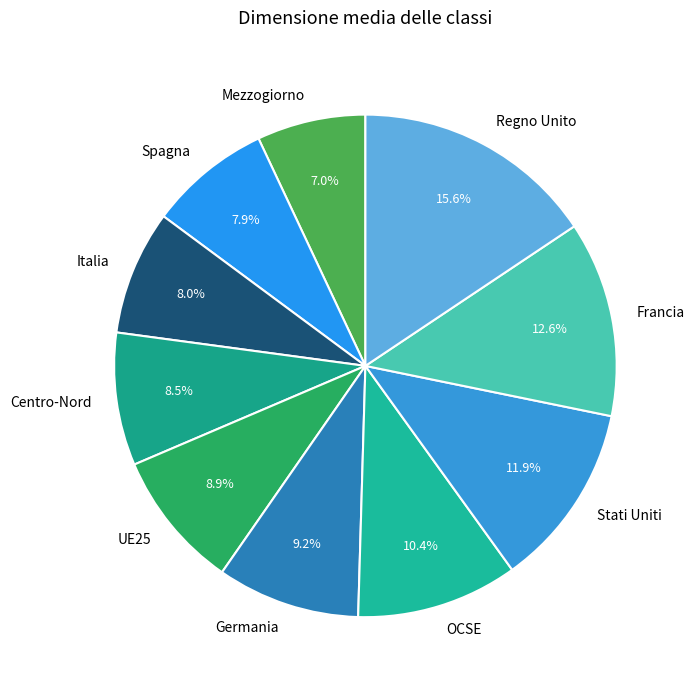

Is it true that Mezzogiorno is 1% of the pie?

False